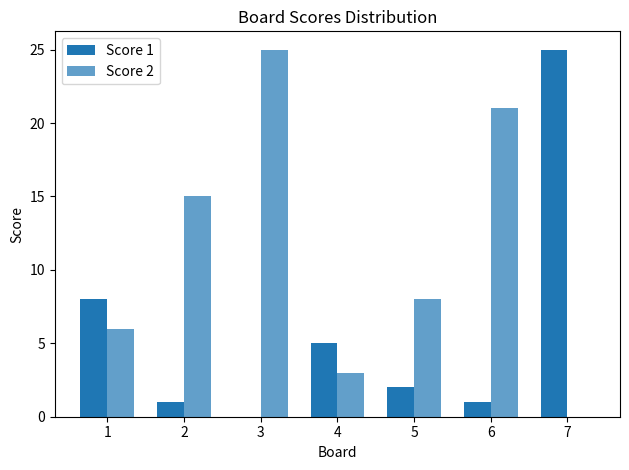

List the series in order of their overall mean, lowest first.

Score 1, Score 2